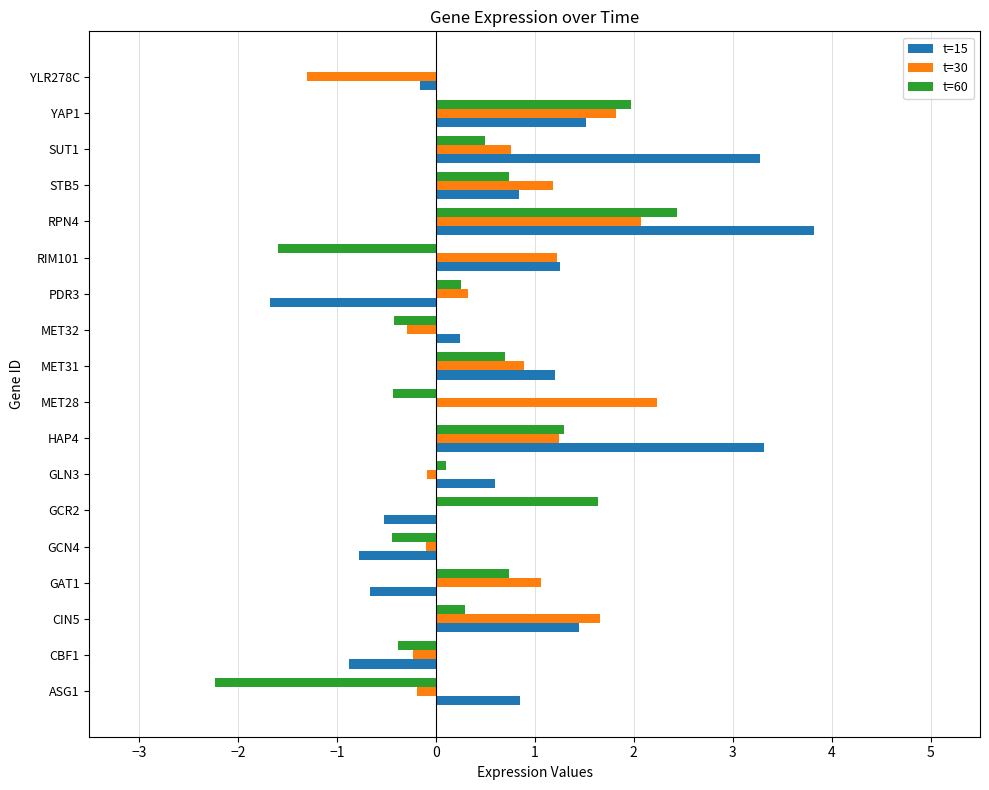

Which label corresponds to the largest value in the chart?

RPN4